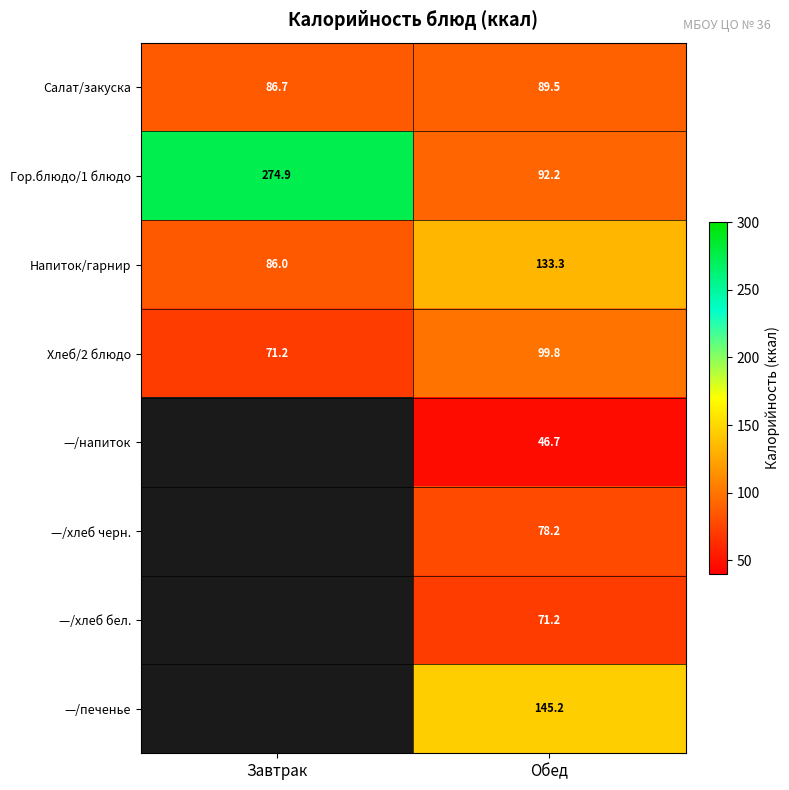

At which category is the sum across all series the highest?

Обед